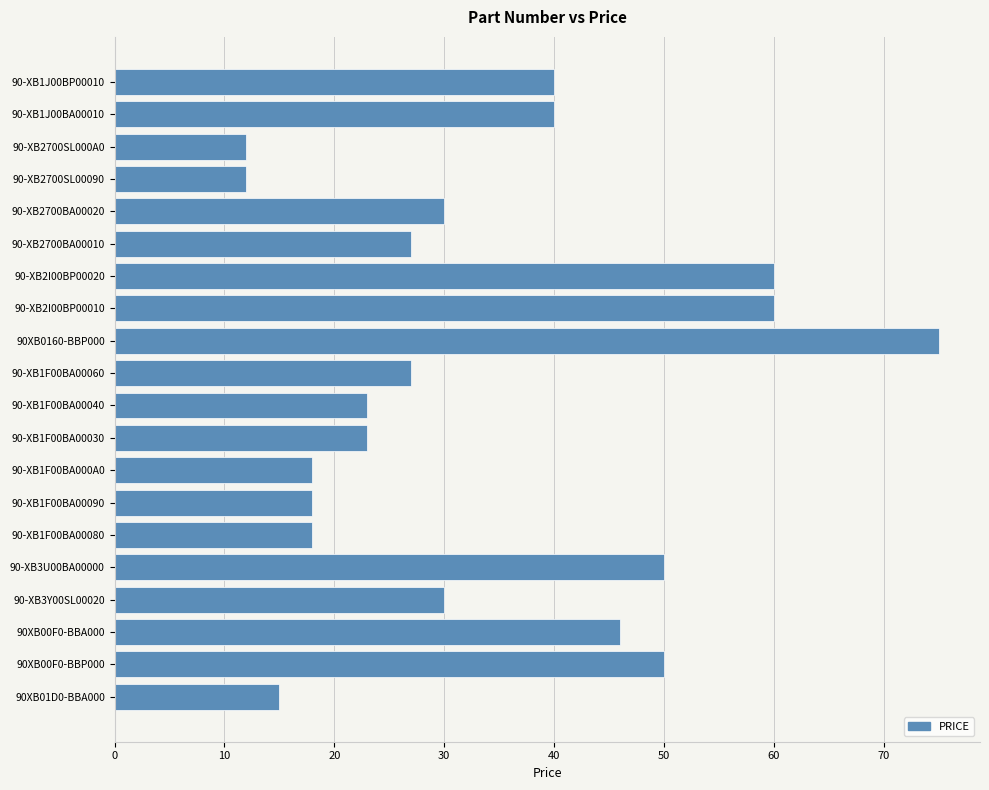

Reading bottom to top, extract all data points from this chart.

90XB01D0-BBA000=15	90XB00F0-BBP000=50	90XB00F0-BBA000=46	90-XB3Y00SL00020=30	90-XB3U00BA00000=50	90-XB1F00BA00080=18	90-XB1F00BA00090=18	90-XB1F00BA000A0=18	90-XB1F00BA00030=23	90-XB1F00BA00040=23	90-XB1F00BA00060=27	90XB0160-BBP000=75	90-XB2I00BP00010=60	90-XB2I00BP00020=60	90-XB2700BA00010=27	90-XB2700BA00020=30	90-XB2700SL00090=12	90-XB2700SL000A0=12	90-XB1J00BA00010=40	90-XB1J00BP00010=40